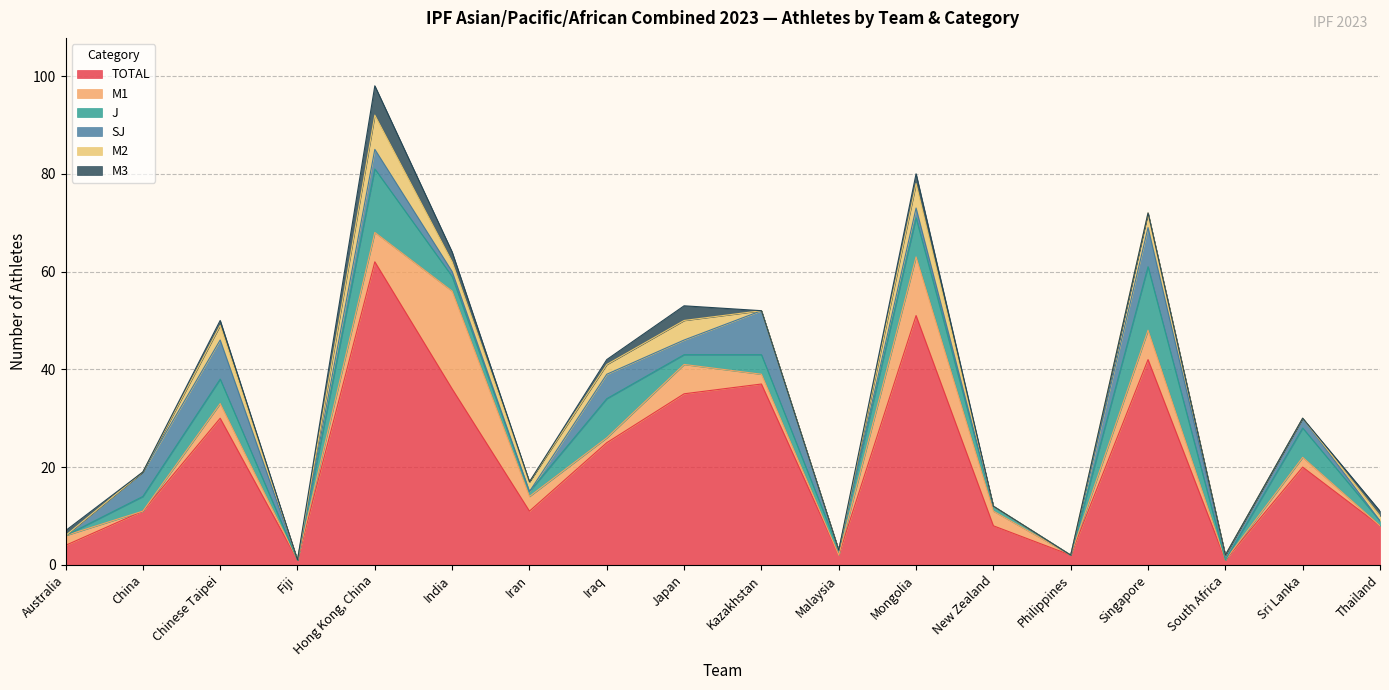

How many data points in TOTAL are less than 20?

9